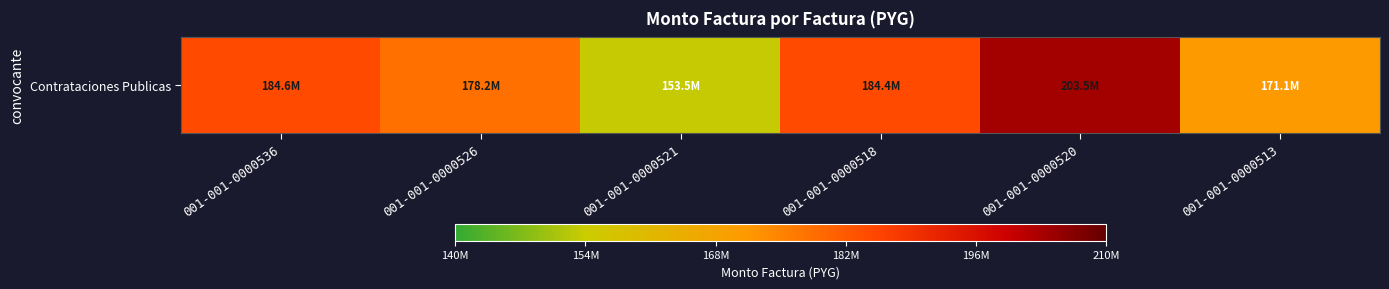

Reading left to right, list all the values displayed in this chart.

001-001-0000536=184570000	001-001-0000526=178237500	001-001-0000521=153487500	001-001-0000518=184380000	001-001-0000520=203540000	001-001-0000513=171080000